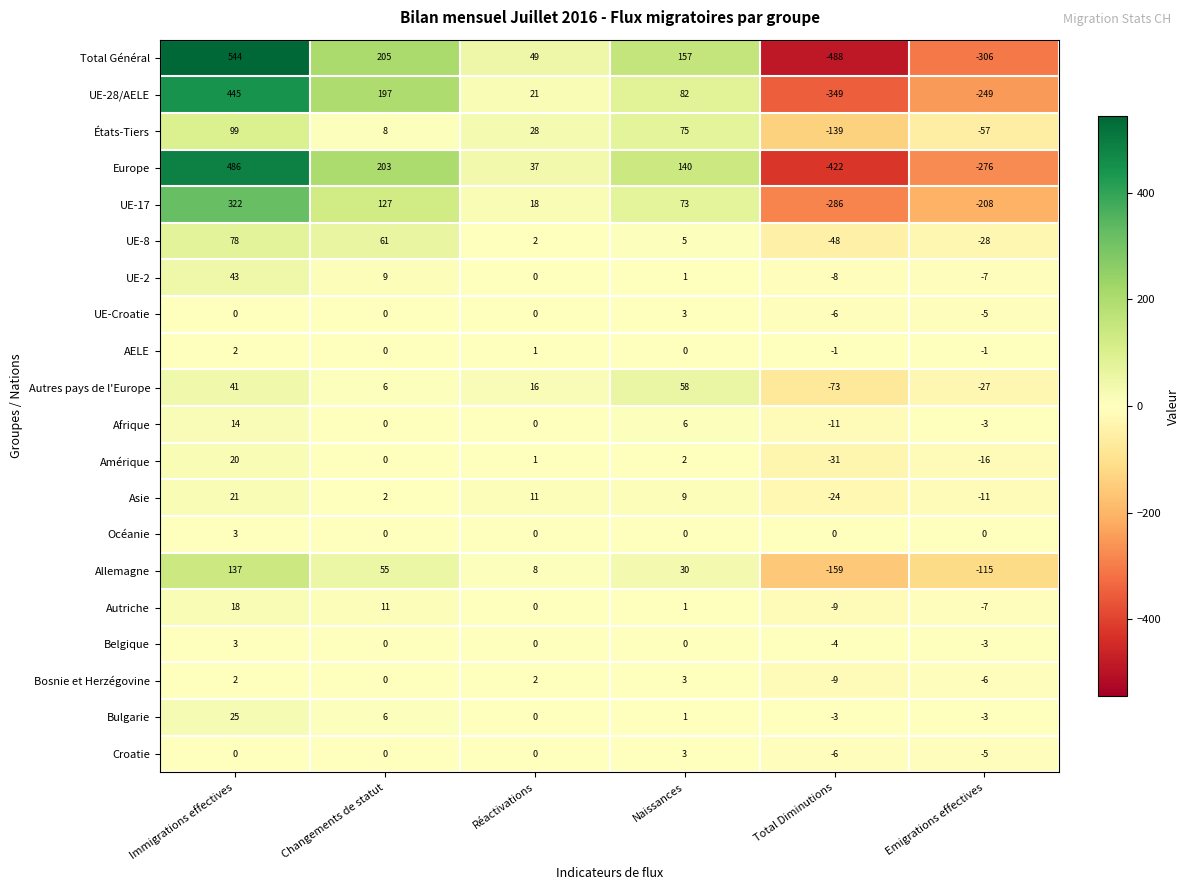

At which label does UE-17 first exceed 73?

Immigrations effectives